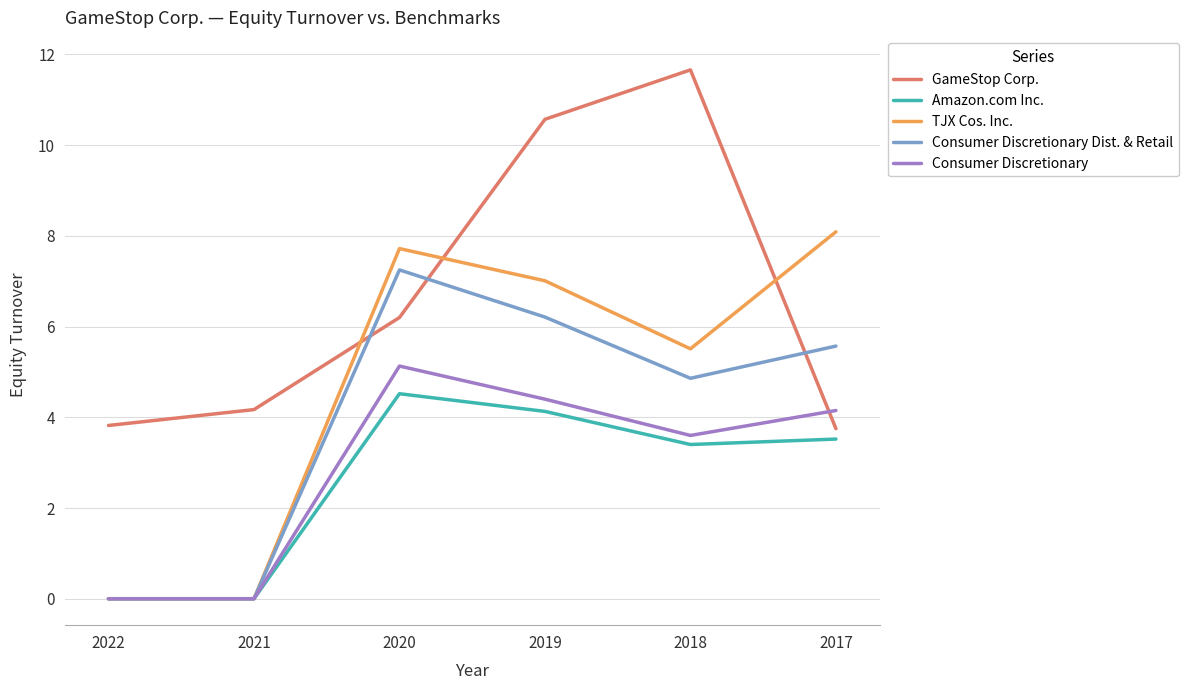

Is it true that Consumer Discretionary equals 0.0 at 2022?

True